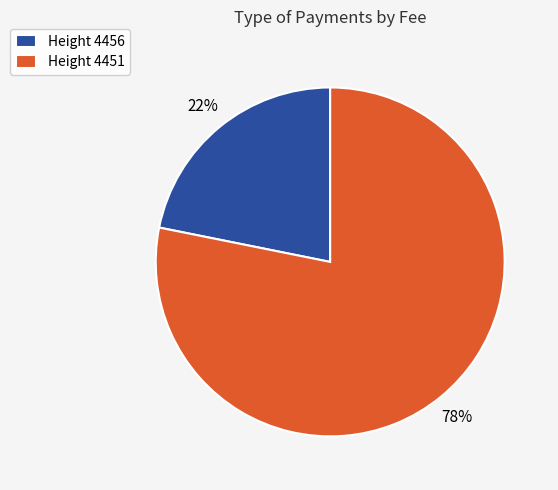

Which category has the smallest portion of the pie?

Height 4456